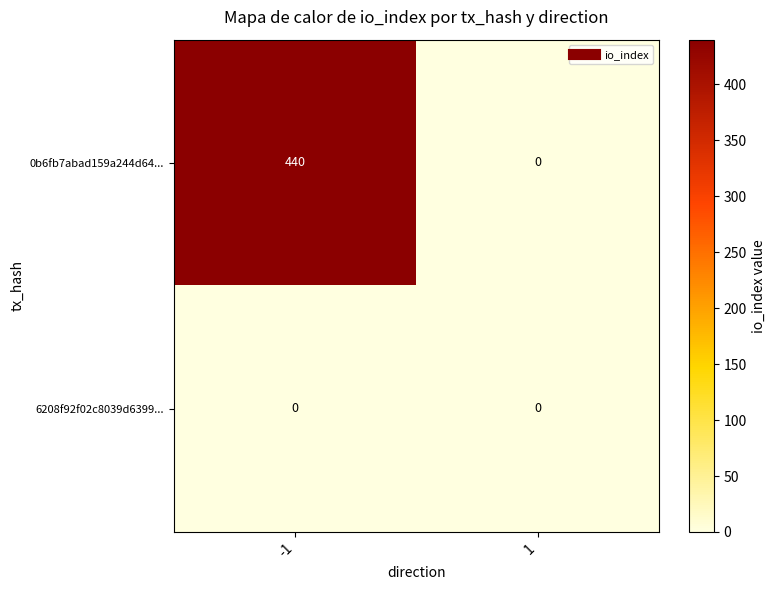

Rank the series by their maximum value, from lowest to highest.

6208f92f02c8039d6399..., 0b6fb7abad159a244d64...